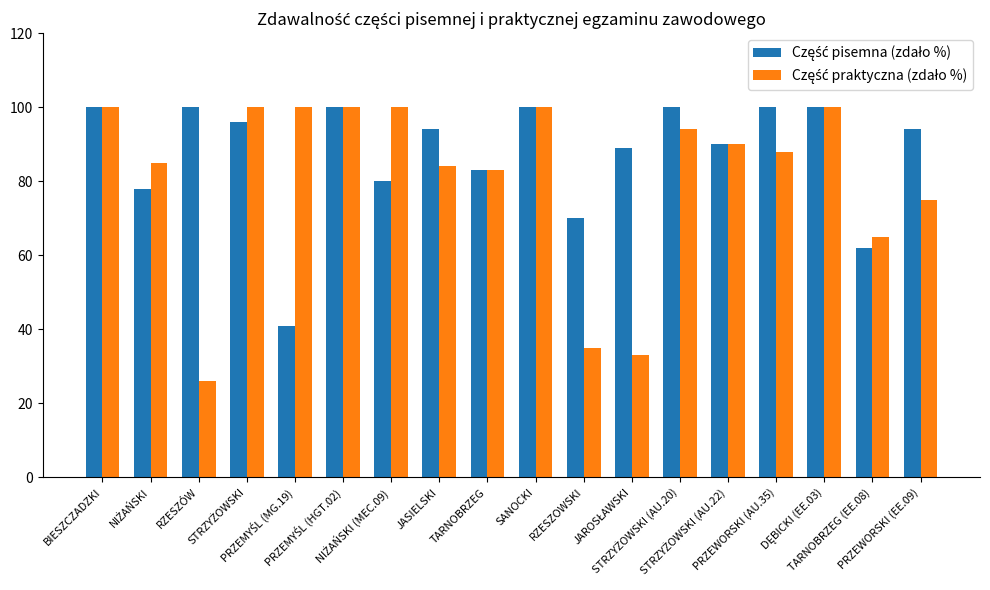

How many bars are there in total?

36